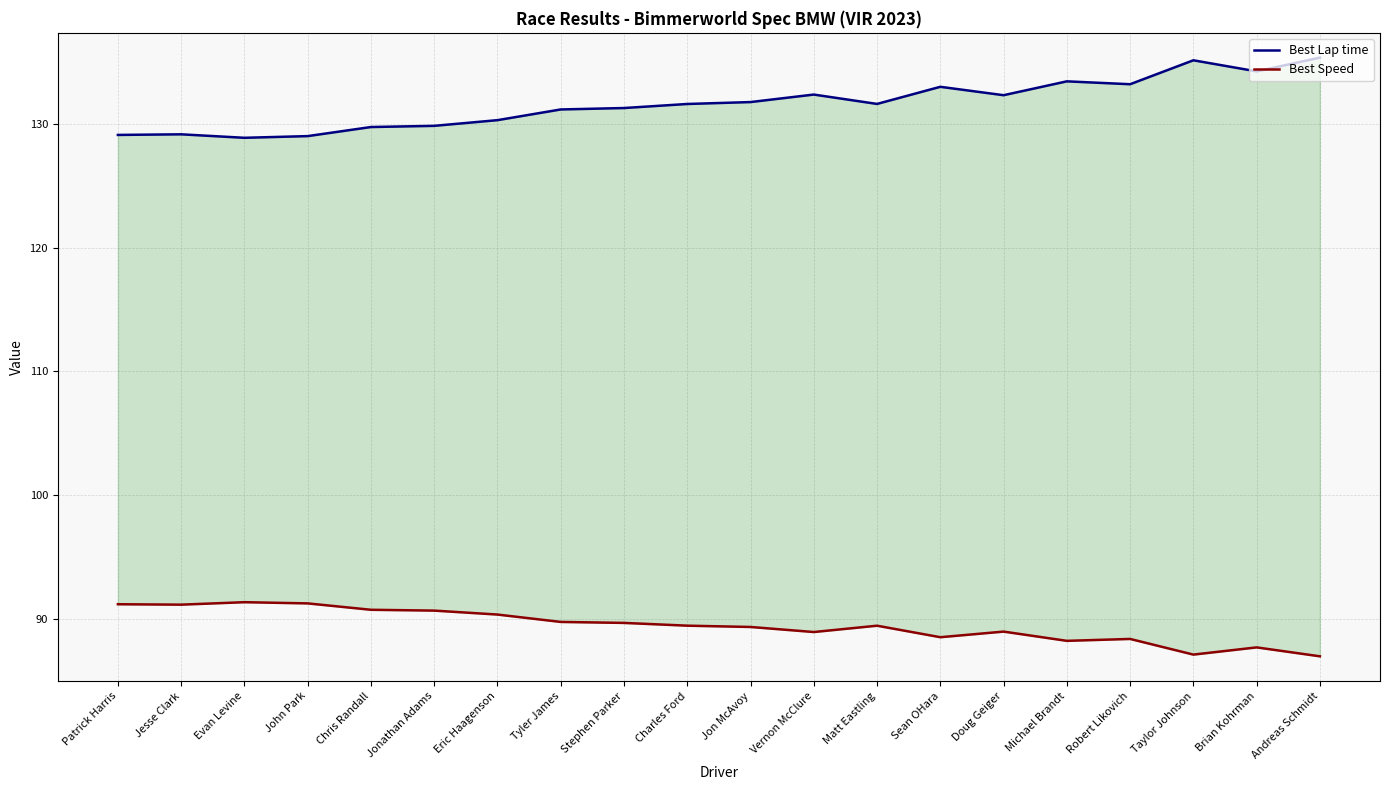

Where is the first local maximum for Best Lap time?

Jesse Clark